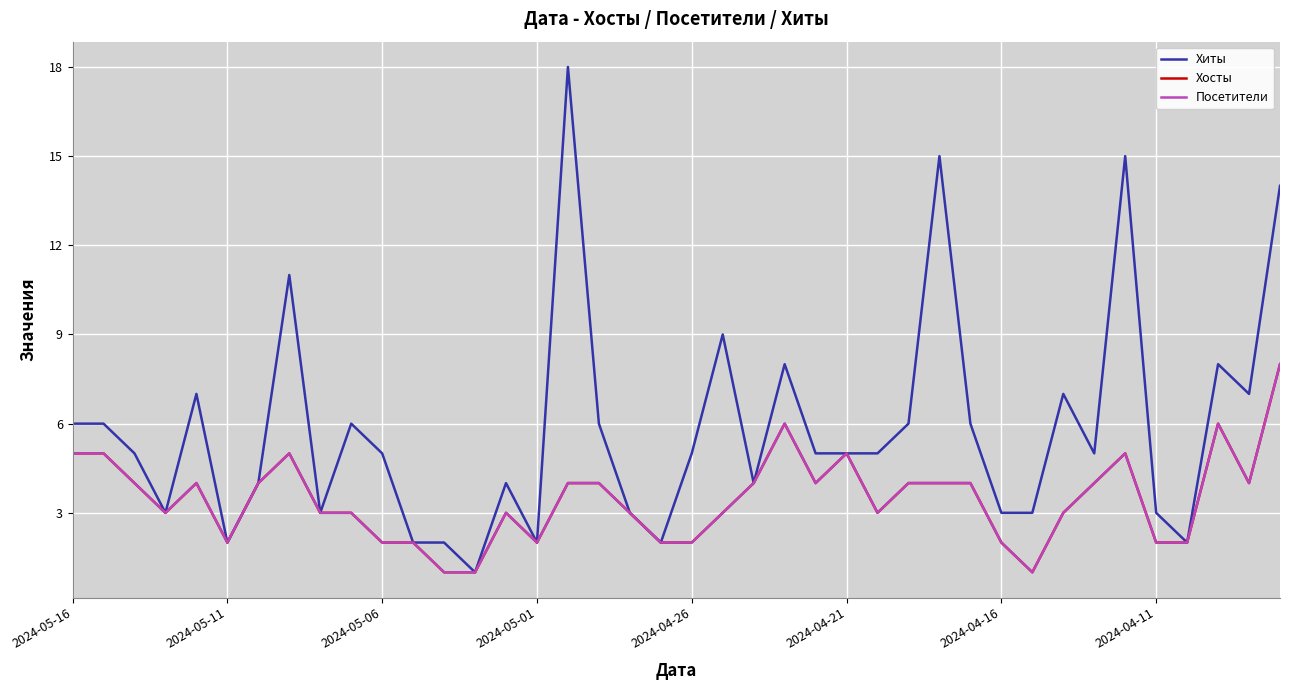

True or false: Хиты and Хосты cross at least once.

False